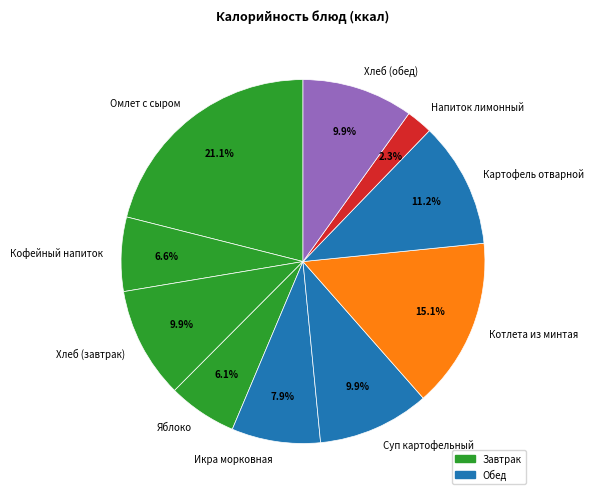

Which slice is the smallest?

Напиток лимонный